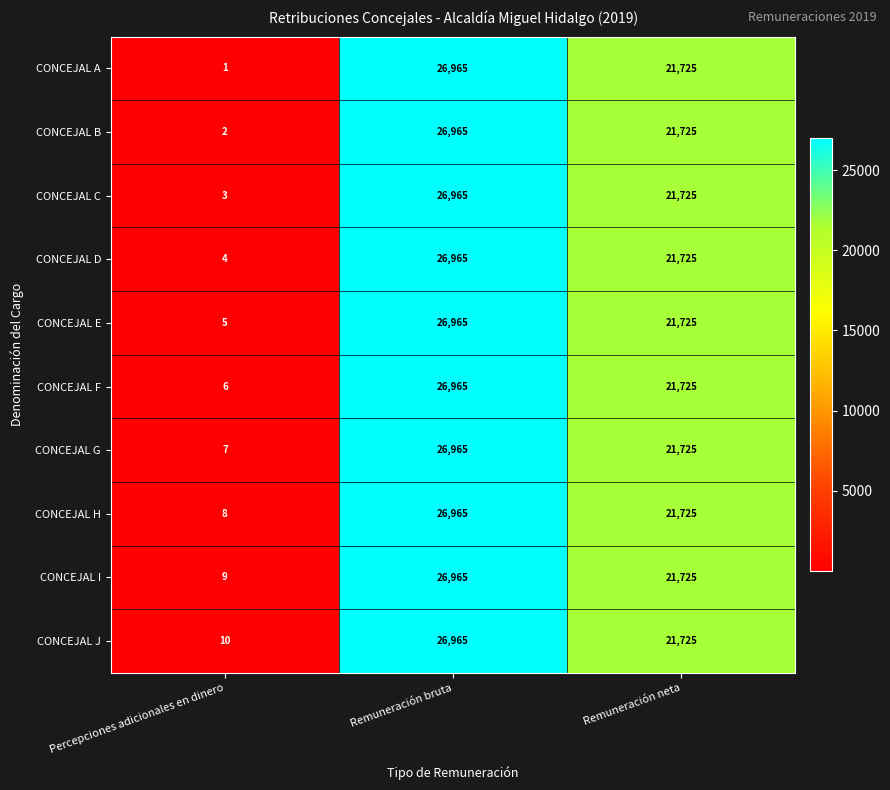

Reading right to left, what are all the values shown in this chart?

CONCEJAL A: Remuneración neta=21725	Remuneración bruta=26965	Percepciones adicionales en dinero=1
CONCEJAL B: Remuneración neta=21725	Remuneración bruta=26965	Percepciones adicionales en dinero=2
CONCEJAL C: Remuneración neta=21725	Remuneración bruta=26965	Percepciones adicionales en dinero=3
CONCEJAL D: Remuneración neta=21725	Remuneración bruta=26965	Percepciones adicionales en dinero=4
CONCEJAL E: Remuneración neta=21725	Remuneración bruta=26965	Percepciones adicionales en dinero=5
CONCEJAL F: Remuneración neta=21725	Remuneración bruta=26965	Percepciones adicionales en dinero=6
CONCEJAL G: Remuneración neta=21725	Remuneración bruta=26965	Percepciones adicionales en dinero=7
CONCEJAL H: Remuneración neta=21725	Remuneración bruta=26965	Percepciones adicionales en dinero=8
CONCEJAL I: Remuneración neta=21725	Remuneración bruta=26965	Percepciones adicionales en dinero=9
CONCEJAL J: Remuneración neta=21725	Remuneración bruta=26965	Percepciones adicionales en dinero=10